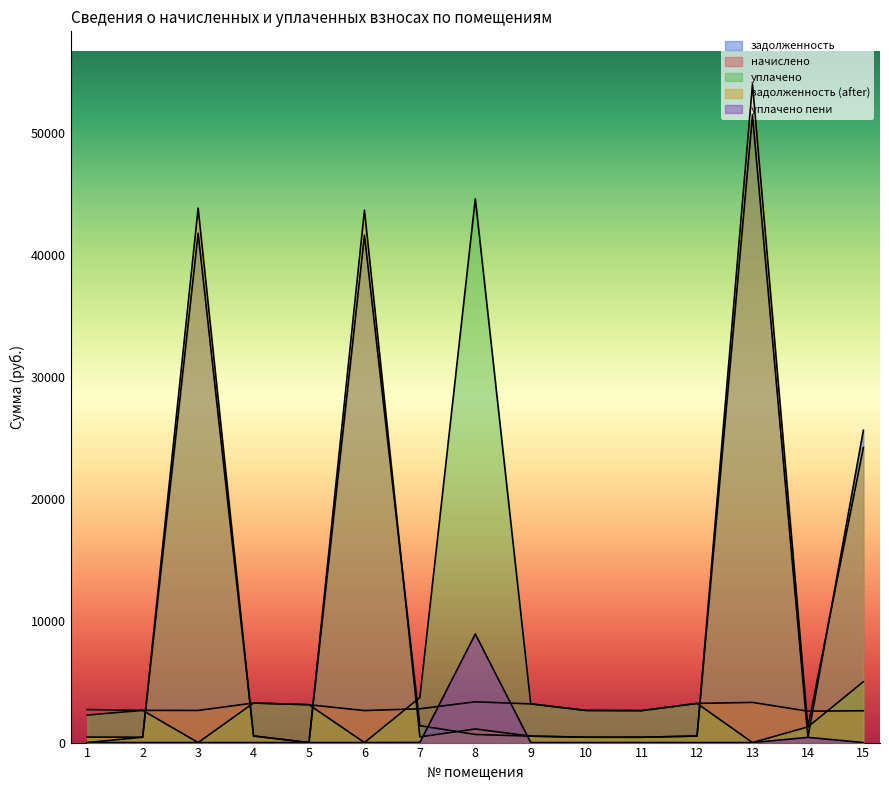

True or false: задолженность (after) has more than 0 points higher than both neighbors.

True